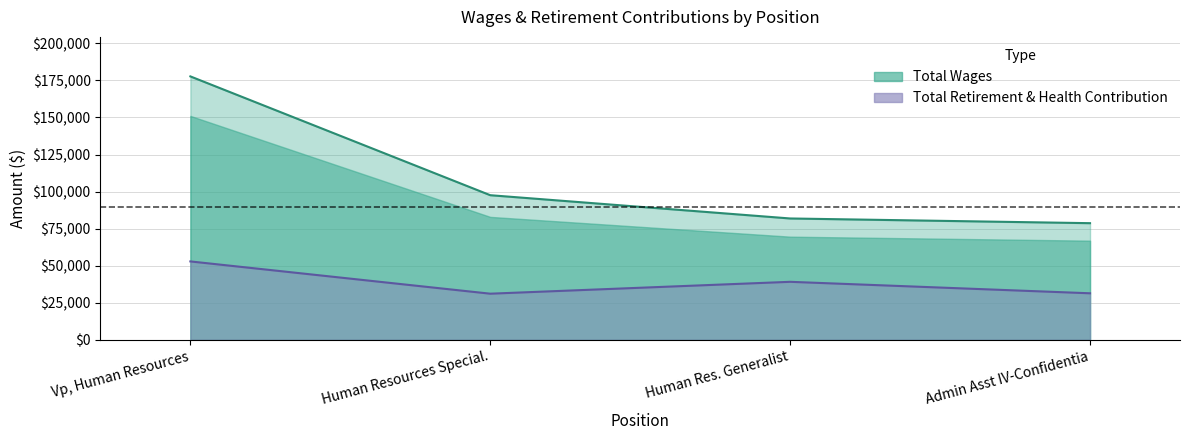

The Total Wages series shows 97553 at Human Resources Special.. True or false?

True